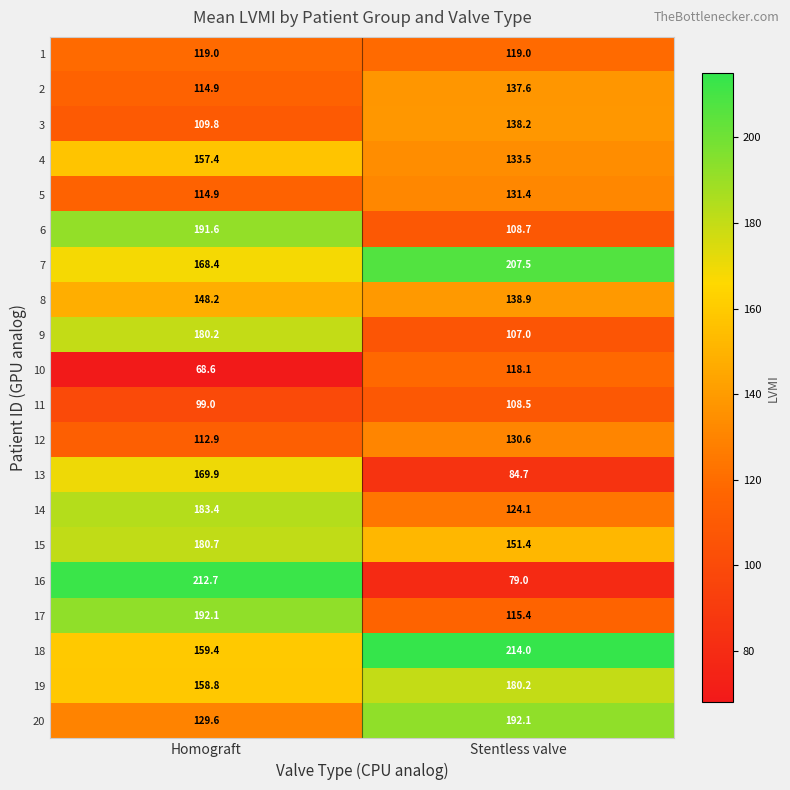

Which series has the largest range (max minus min)?

16